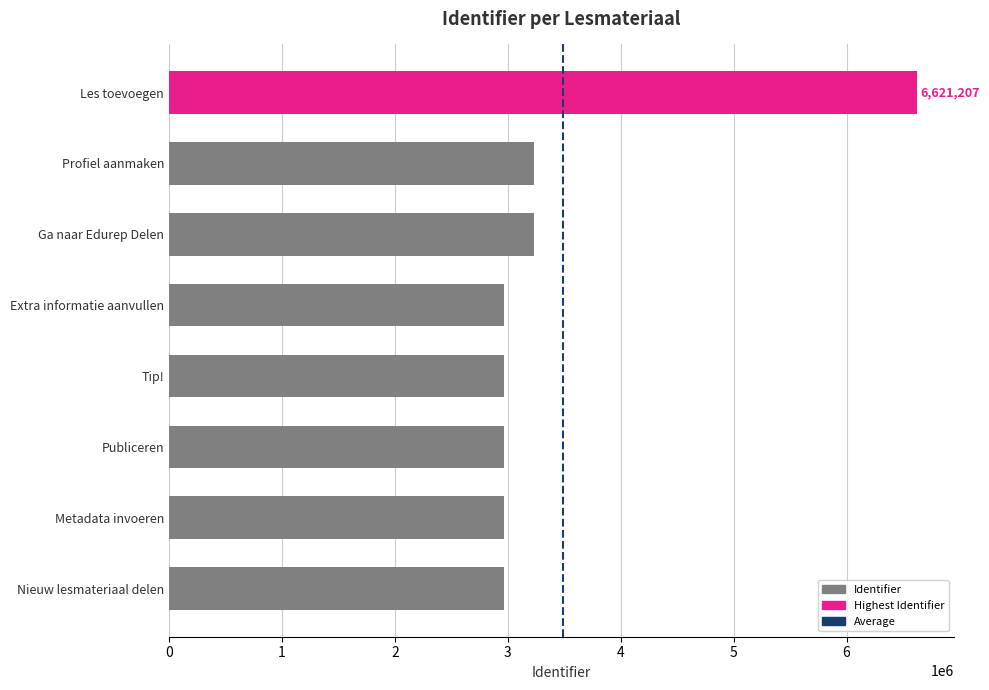

How many values are below 2969692?

4